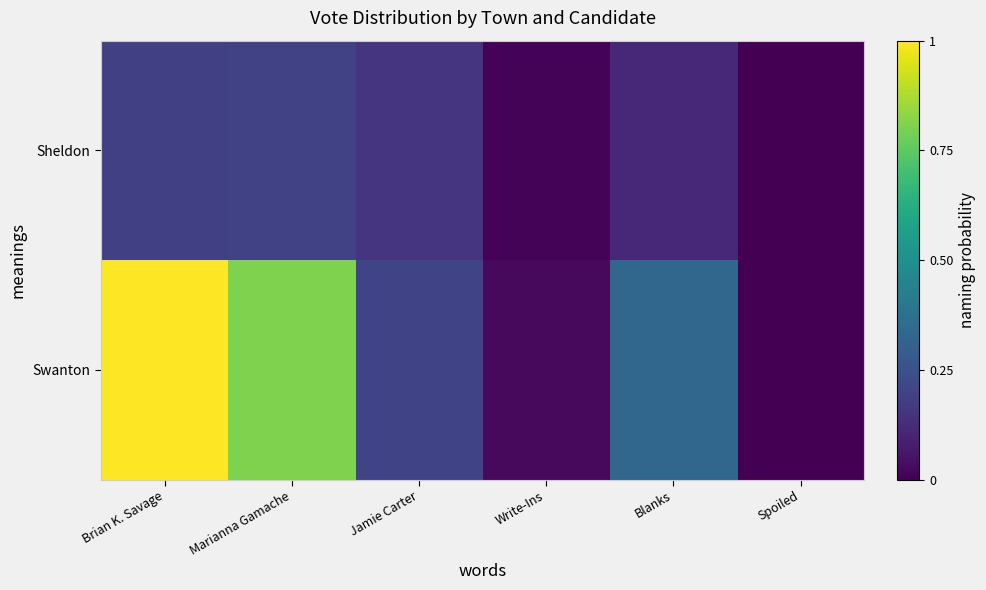

At Brian K. Savage, list the series in order from largest to smallest.

Swanton, Sheldon